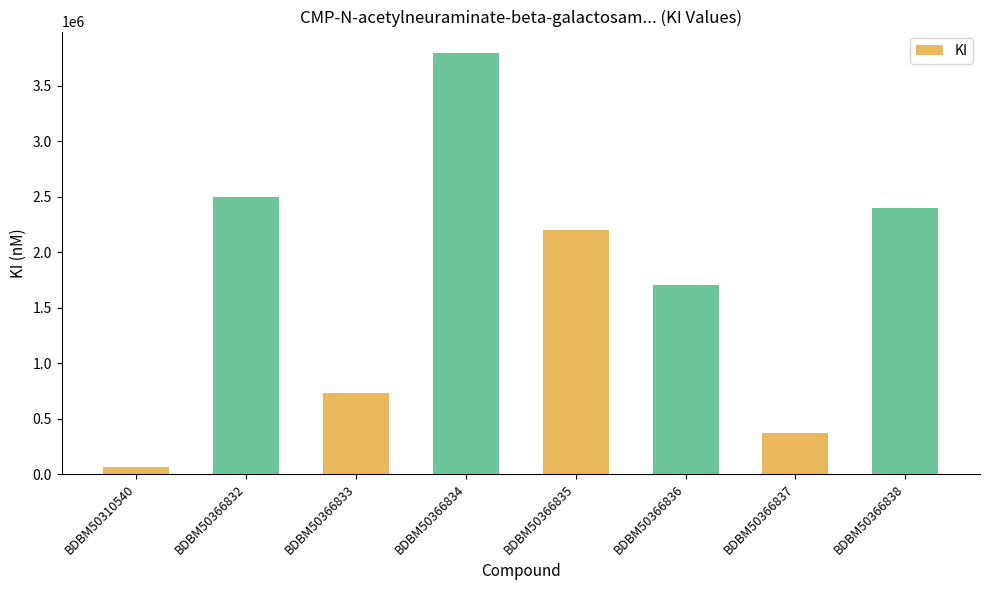

What is the average value?

1720500